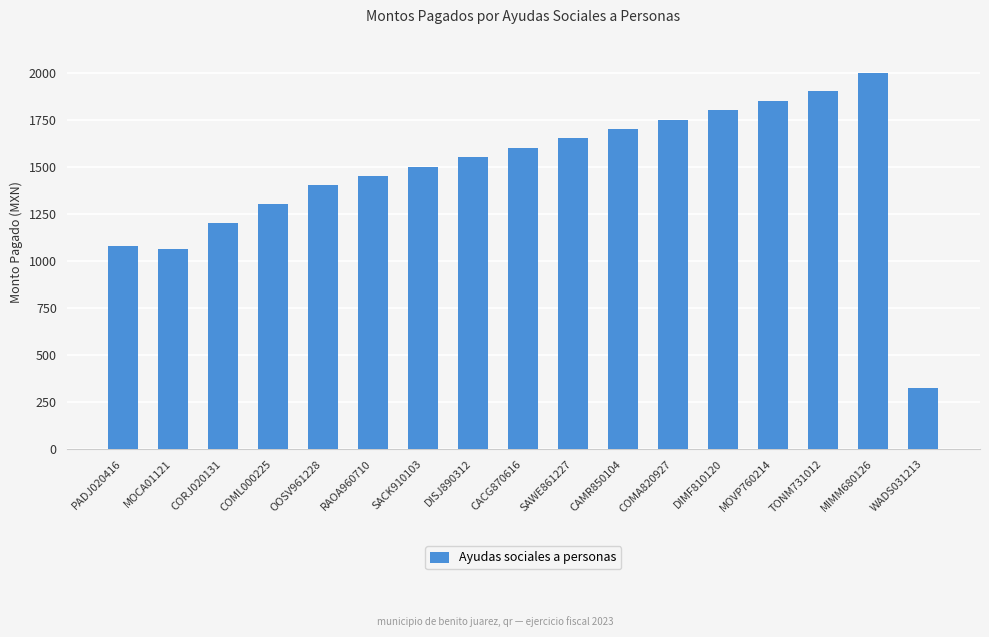

Where is the data nearest to the value 1162?

CORJ020131